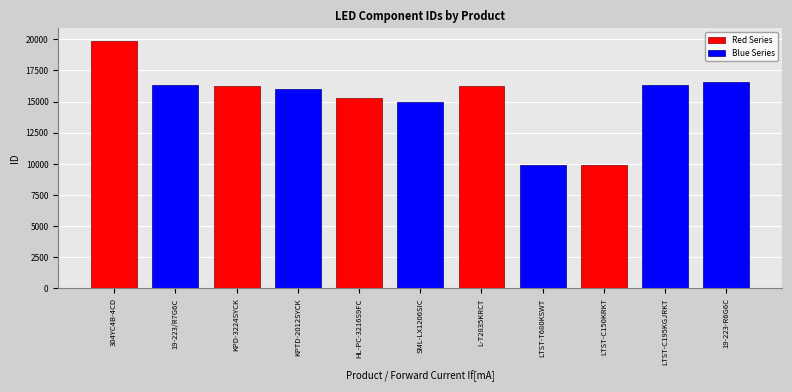

What is the difference between the maximum and second lowest values?

9989